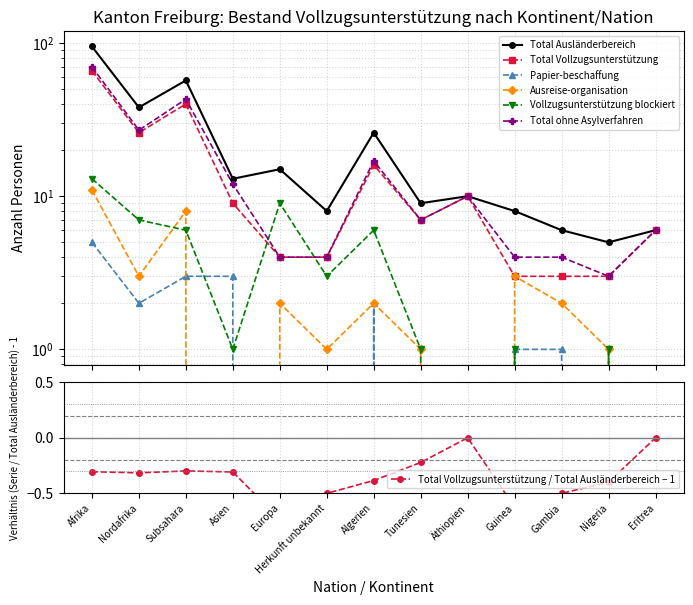

Is the value of Vollzugsunterstützung blockiert at Äthiopien greater than the value of Papier-beschaffung at Subsahara?

No